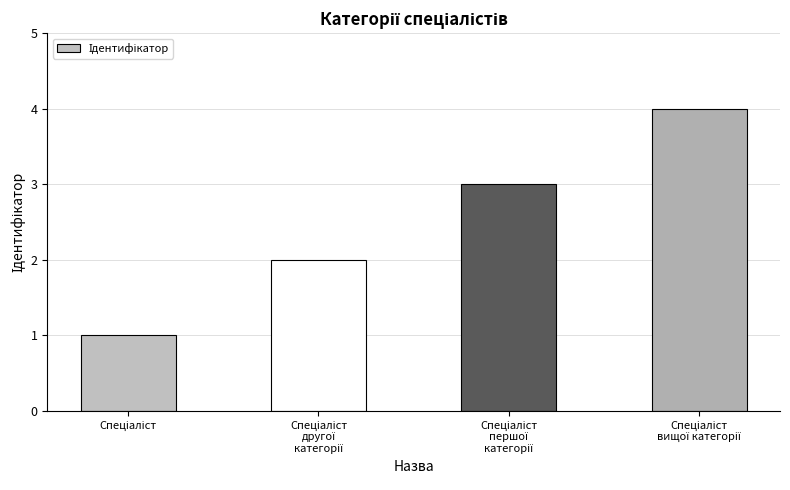

What is the maximum value shown in the chart?

4